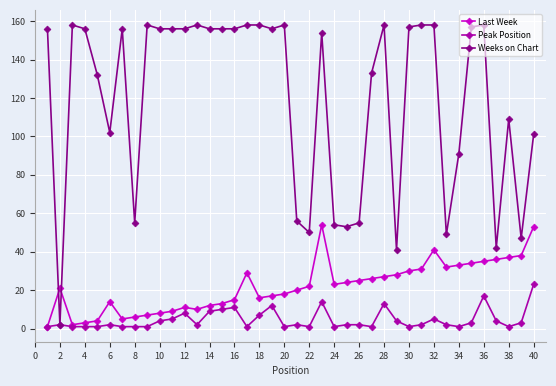

Which series ends up on top after the final intersection of Weeks on Chart and Last Week?

Weeks on Chart